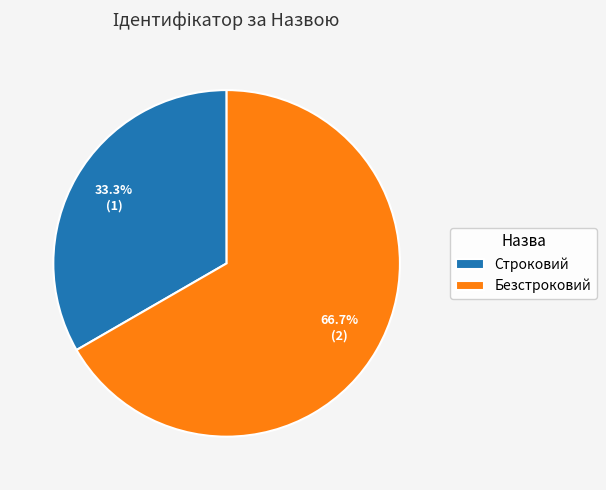

True or false: Строковий accounts for 47% of the total.

False